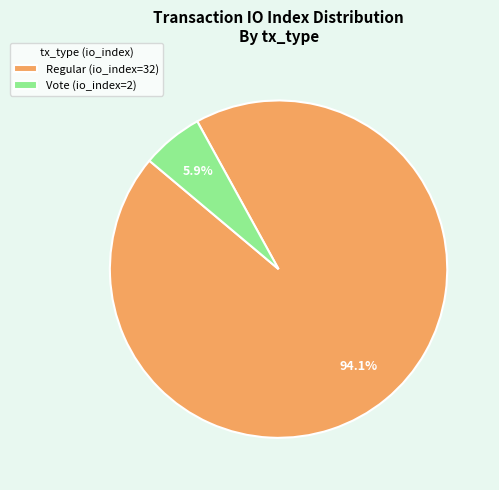

Between Regular (io_index=32) and Vote (io_index=2), which is larger?

Regular (io_index=32)